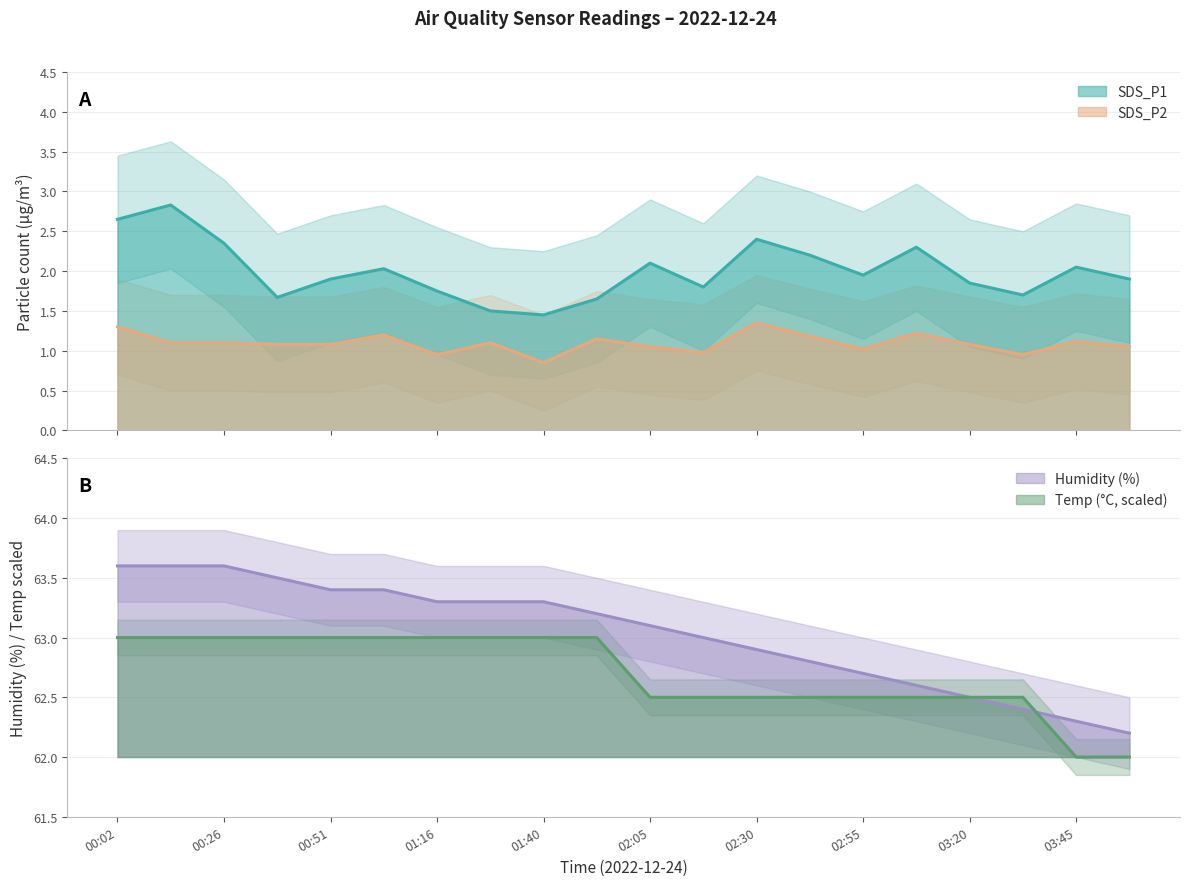

At which label does SDS_P1 reach its minimum?

01:40